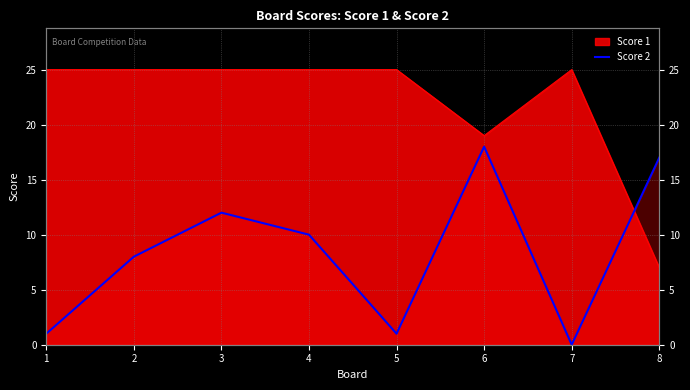

Where is the first local minimum?

5